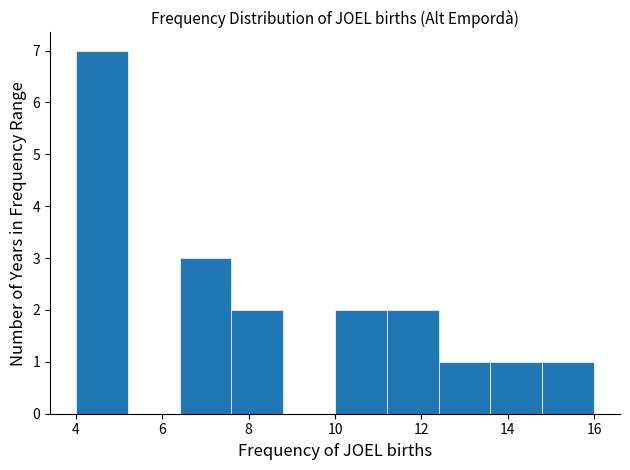

Reading left to right, transcribe this chart: for each bar, give the range it covers on the x-axis and its height. The values are not printed on the chart, so give them approximately, as read against the axis.

4.0 to 5.2: 7
5.2 to 6.4: 0
6.4 to 7.6: 3
7.6 to 8.8: 2
8.8 to 10.0: 0
10.0 to 11.2: 2
11.2 to 12.4: 2
12.4 to 13.6: 1
13.6 to 14.8: 1
14.8 to 16.0: 1